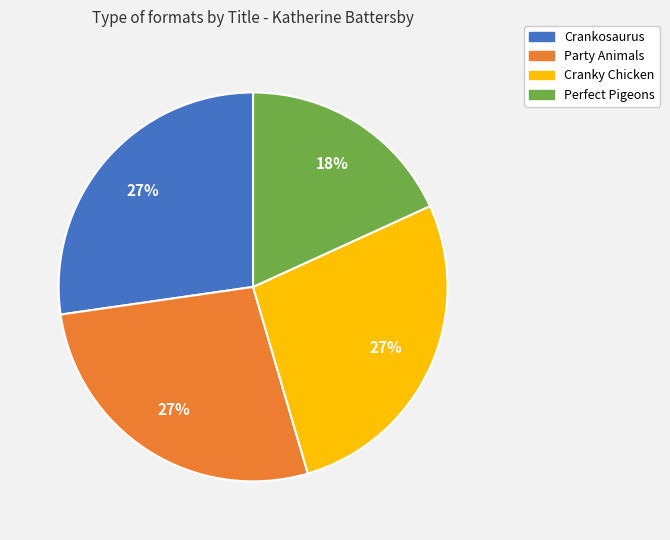

To the nearest percent, what is the difference between the Crankosaurus and Perfect Pigeons slice percentages?

9%